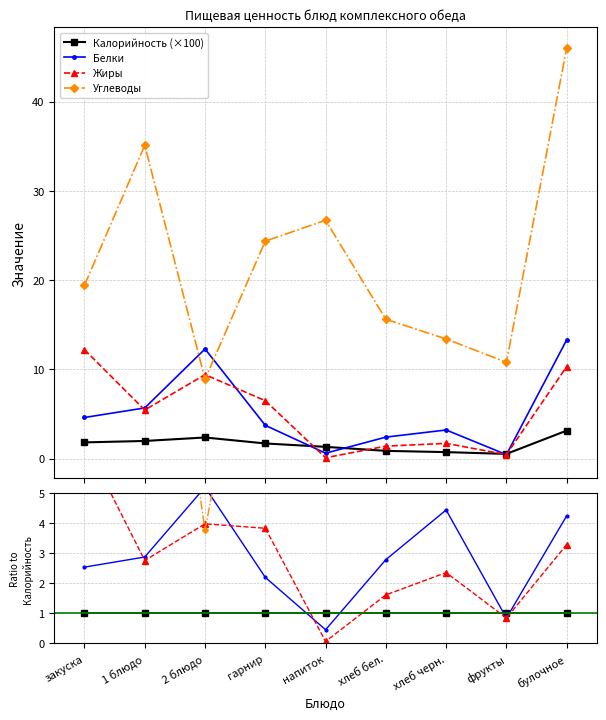

What is the label of the 4th point from the right?

хлеб бел.